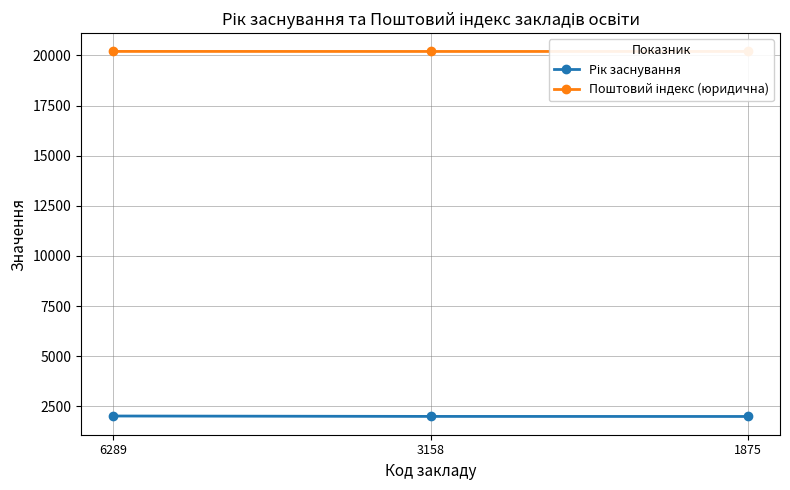

Is the value of Поштовий індекс (юридична) at 1875 greater than the value of Рік заснування at 3158?

Yes